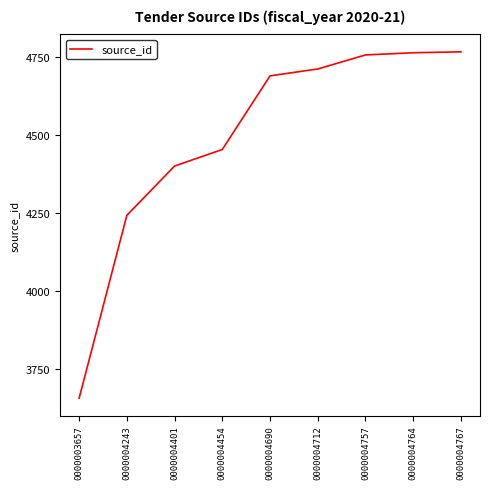

What is the change in value from 0000004243 to 0000004690?

+447